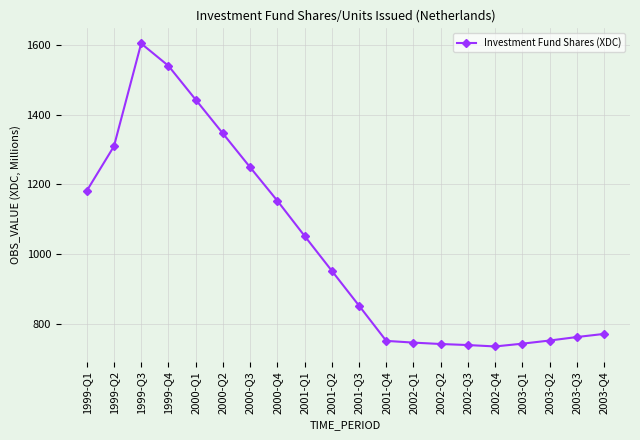

Does the chart display data point markers on the line(s)?

Yes